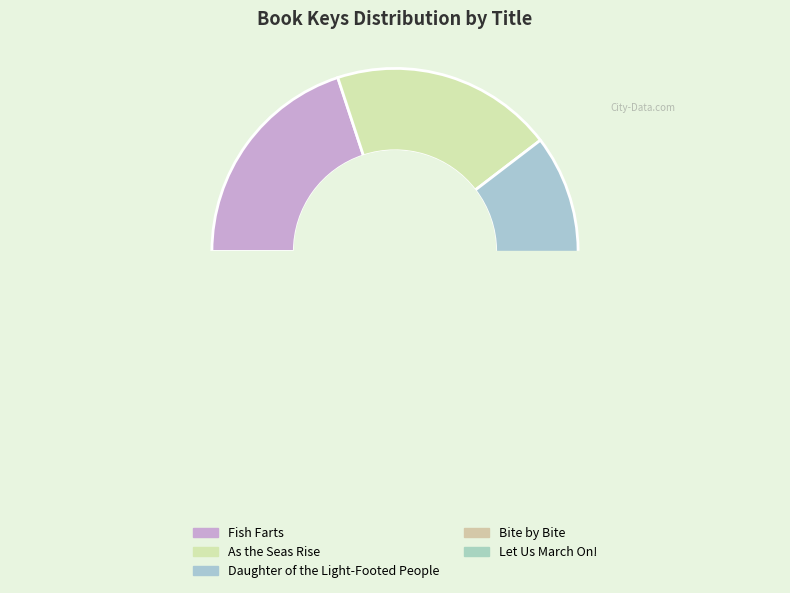

Is there any slice that represents more than half of the pie?

No